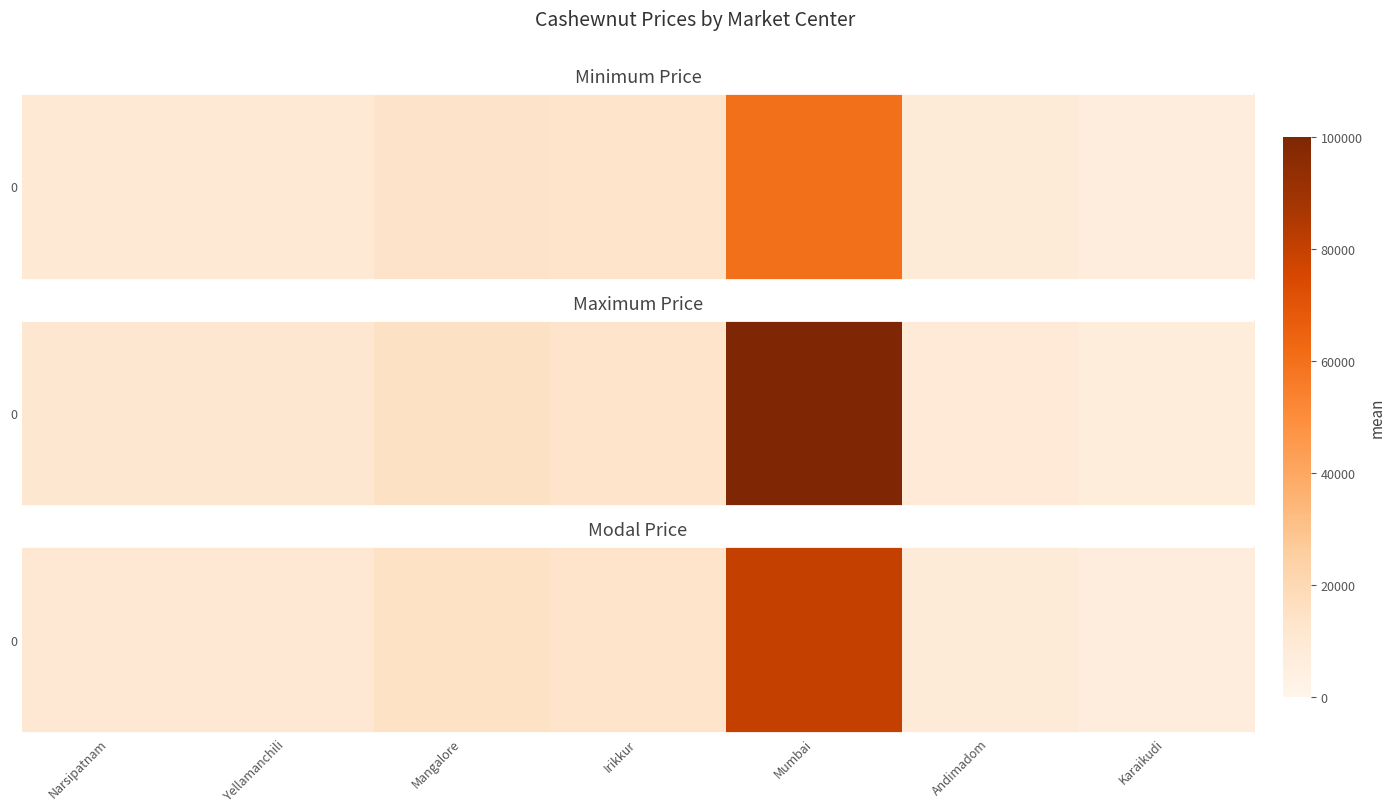

What is the change in value from Mangalore to Mumbai?

+65500